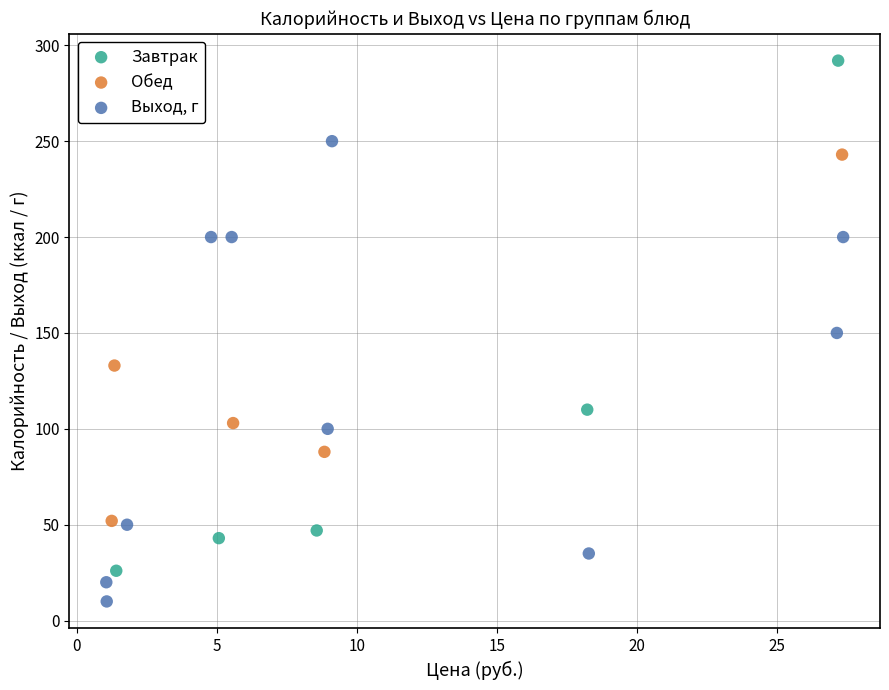

Which series contains the highest Y value?

Завтрак